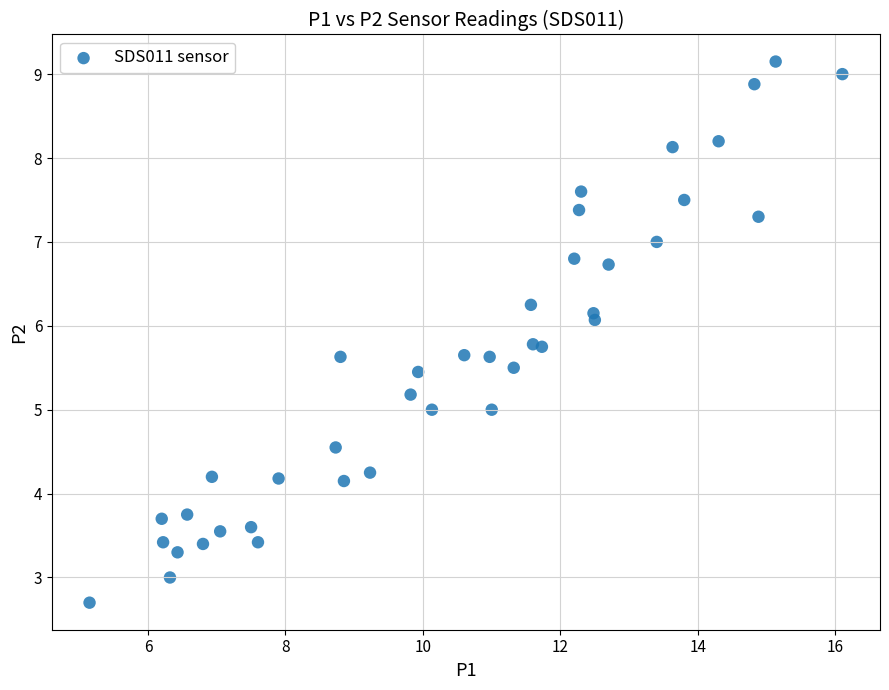

What is the range of X values (max minus min)?

11.0